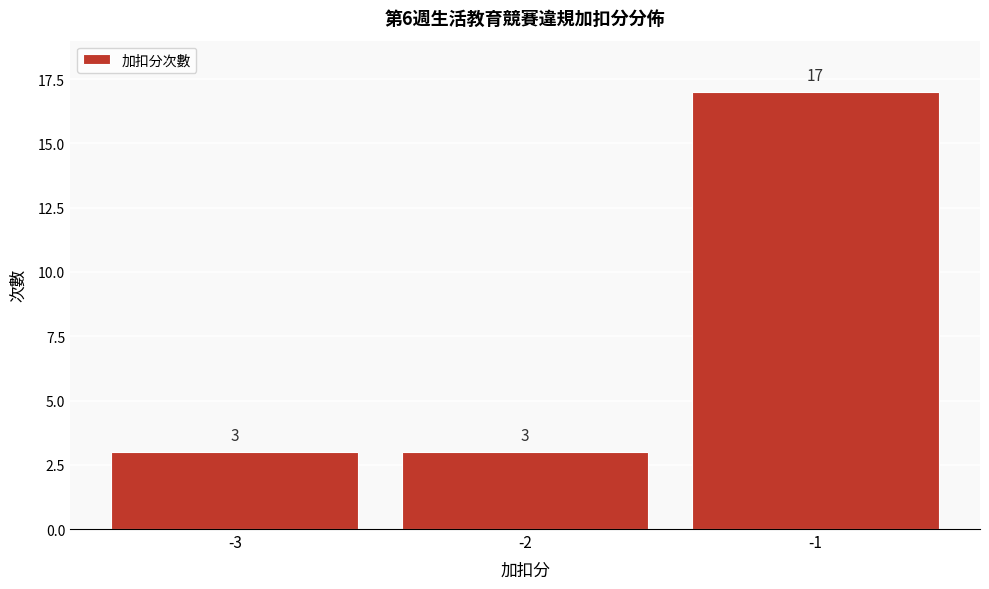

Reading left to right, list every bar in this chart as the range it spans on the x-axis followed by its height.

-3.5 to -2.5: 3
-2.5 to -1.5: 3
-1.5 to -0.5: 17